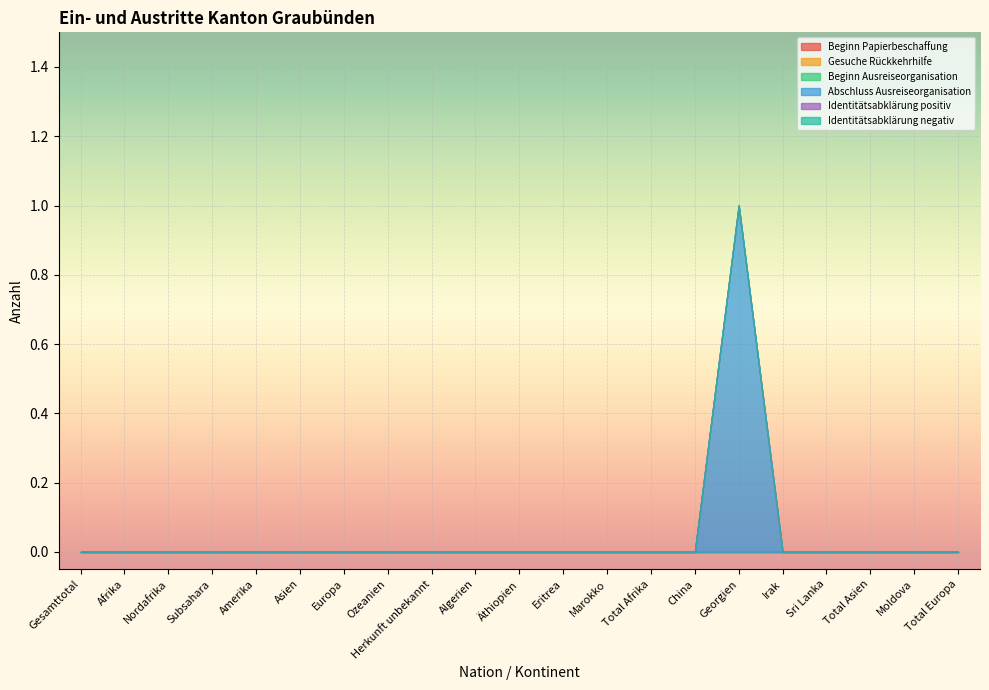

What is the label of the 23rd point from the right?

Gesamttotal